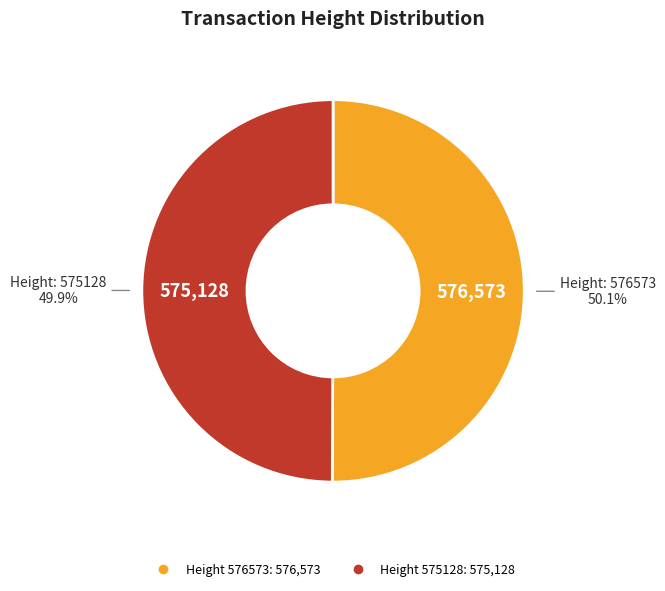

Does any single category account for the majority?

Yes